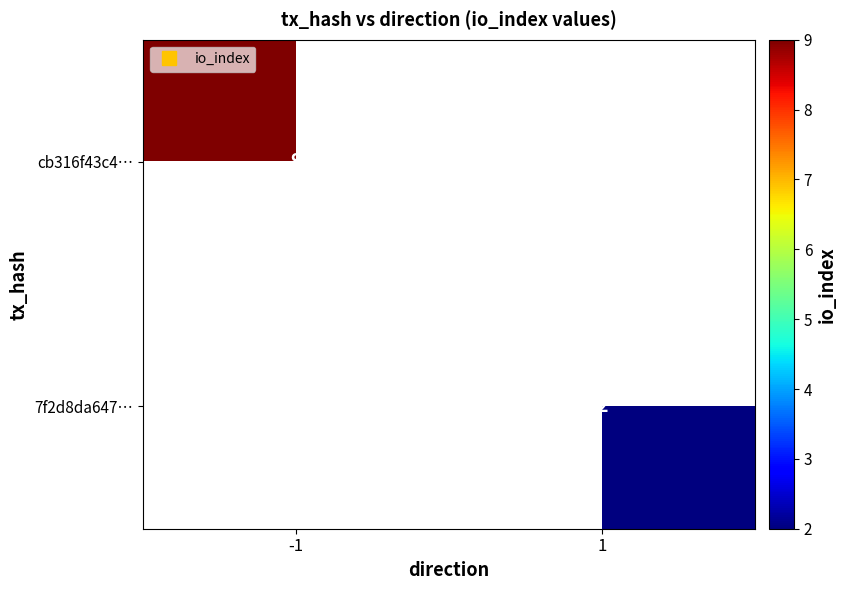

List the series in order of their overall mean, lowest first.

cb316f43c4…, 7f2d8da647…